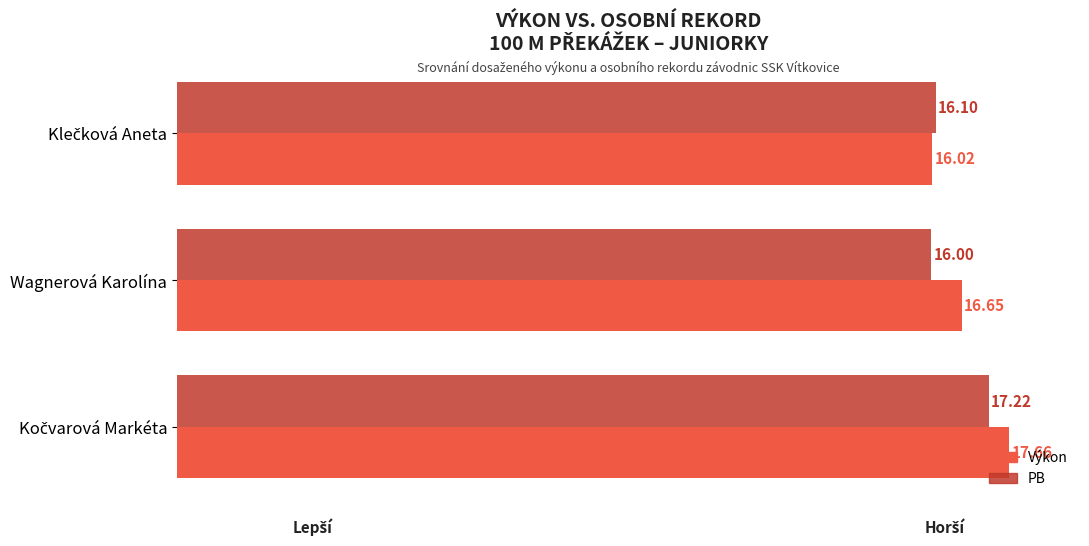

List the series in order of their peak value, lowest first.

PB, Výkon